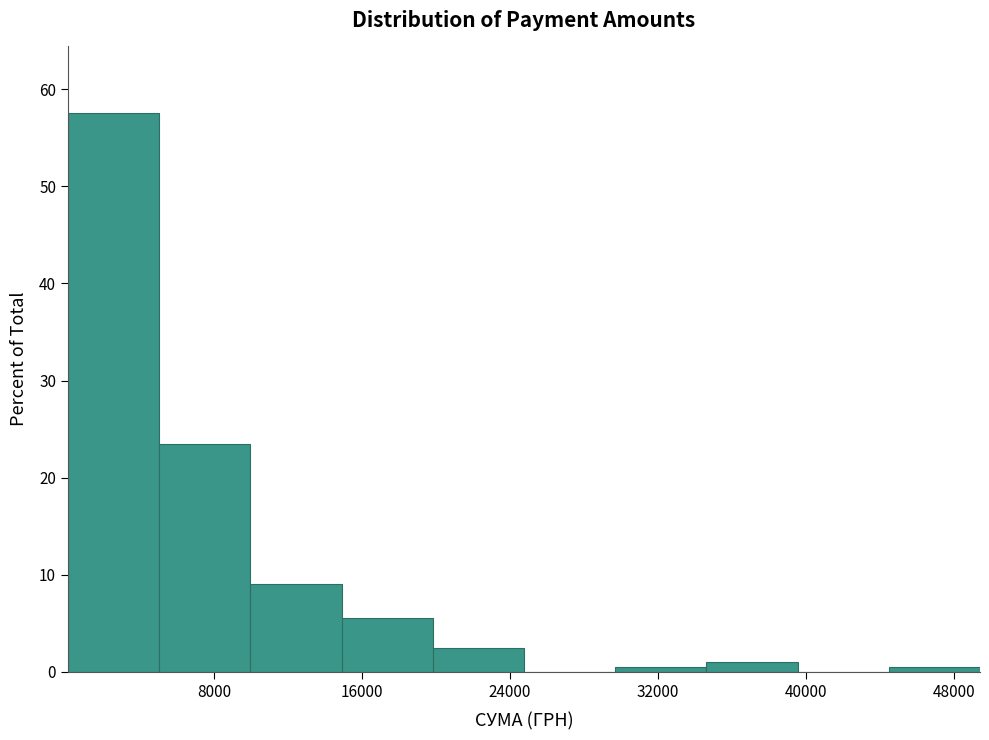

How tall is the bar that spans 15000 to 20000 on the x-axis? Neither the bar edges nor the heights are printed on the chart, so give them approximately, as read against the axes.

6